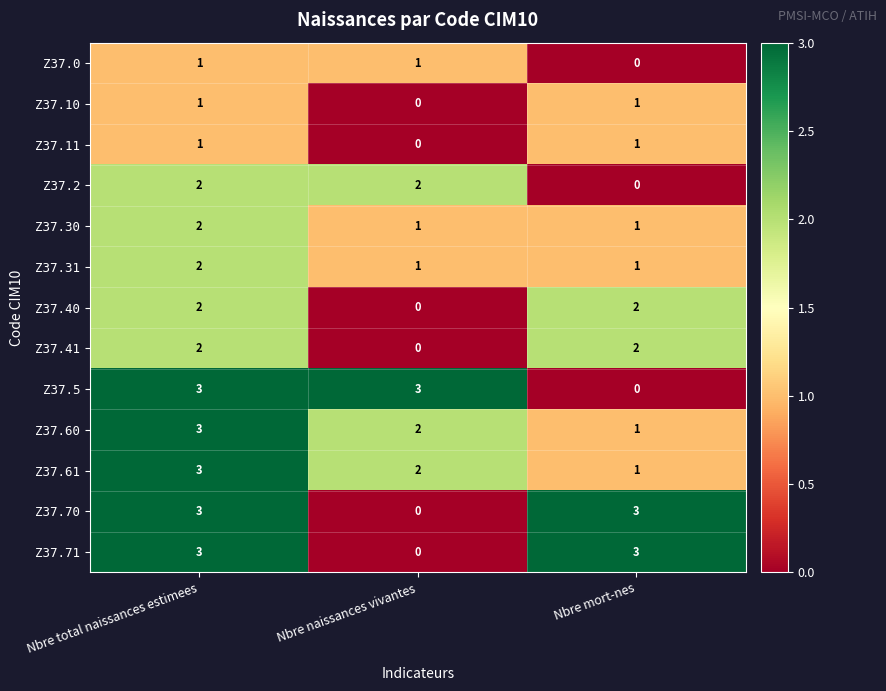

The value of Z37.30 at Nbre mort-nes is 2. True or false?

False